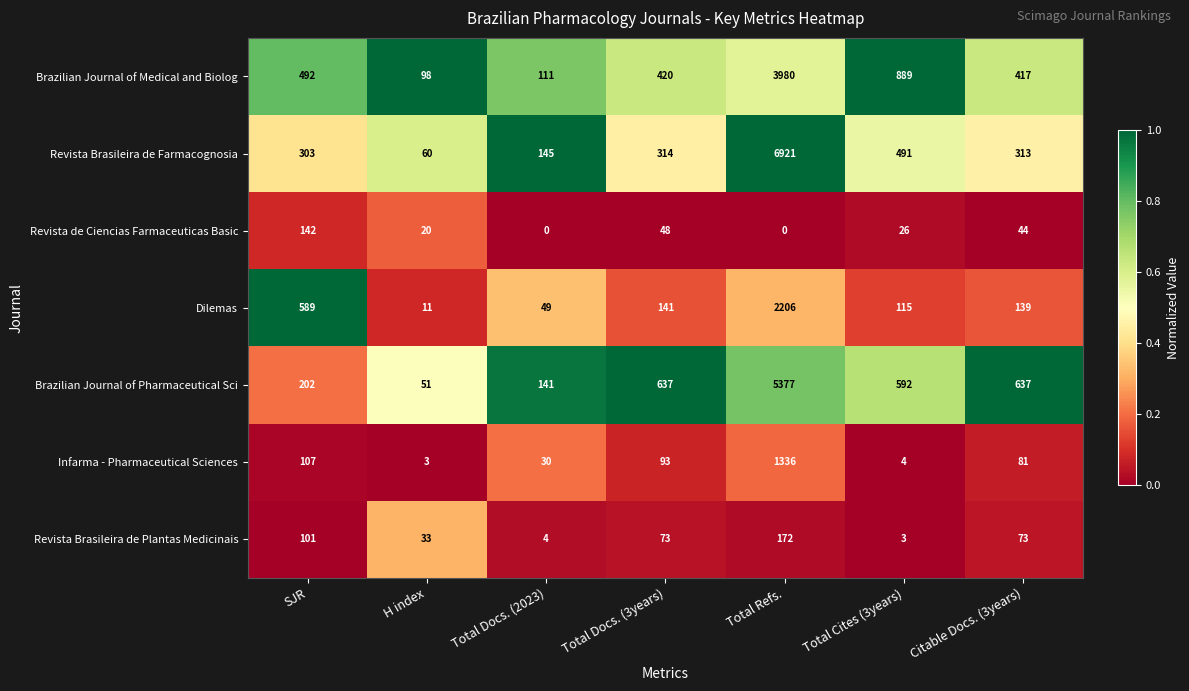

What is the sum of all Dilemas values?

3250